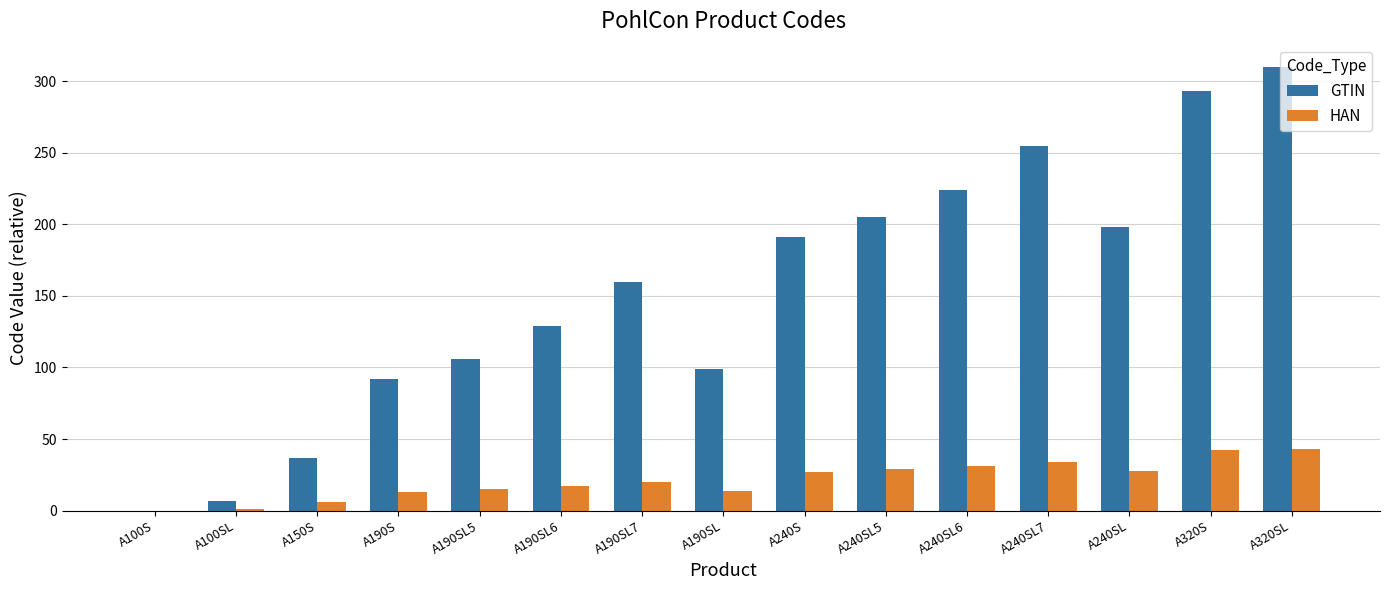

How many distinct data groups are displayed?

2